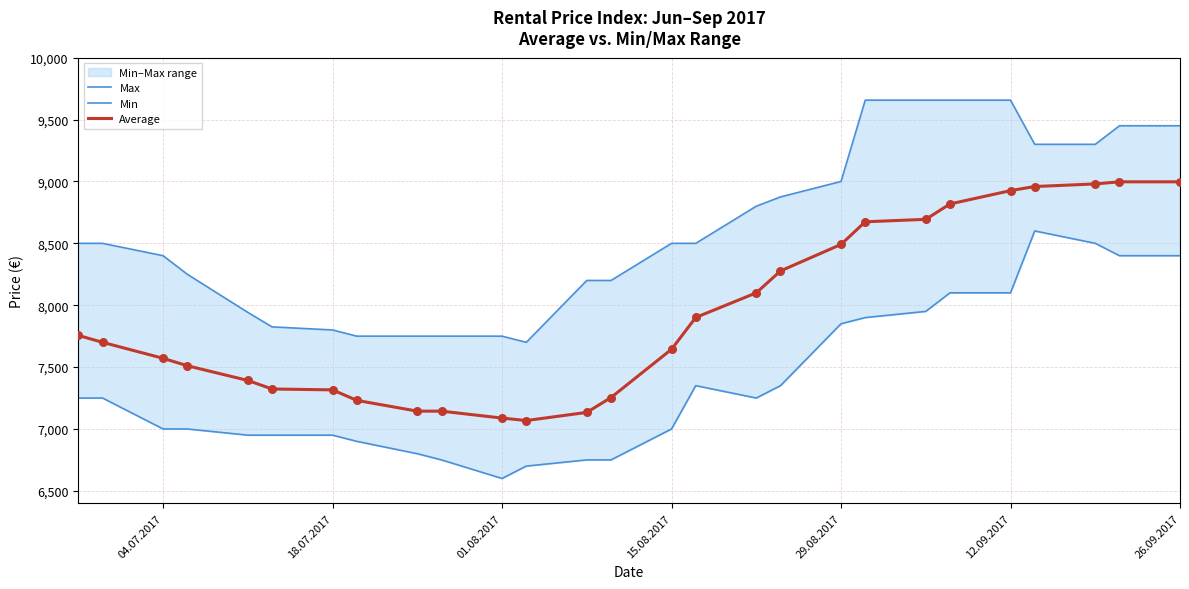

What is the minimum value for Average?

7068